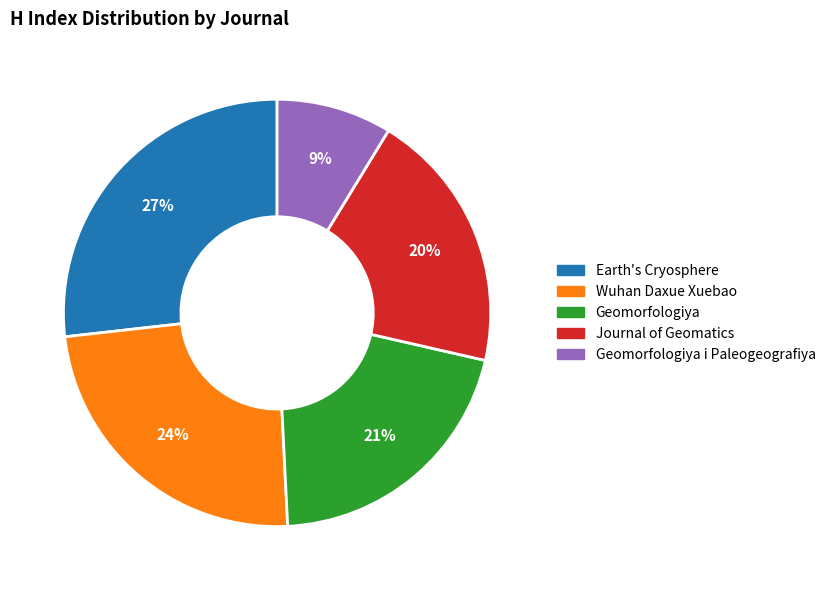

To the nearest percent, what is the difference between the largest and smallest slice percentages?

18%